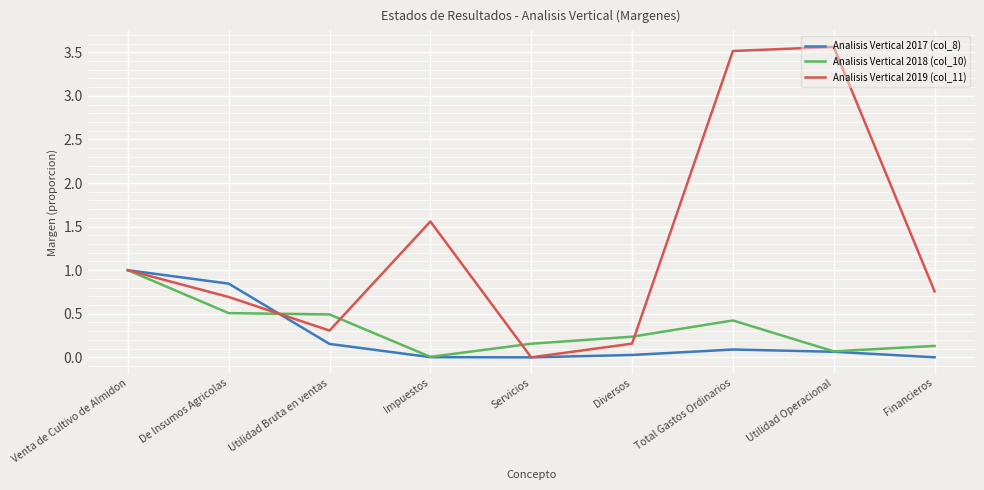

Which series changed the most between Venta de Cultivo de Almidon and De Insumos Agricolas?

Analisis Vertical 2018 (col_10)